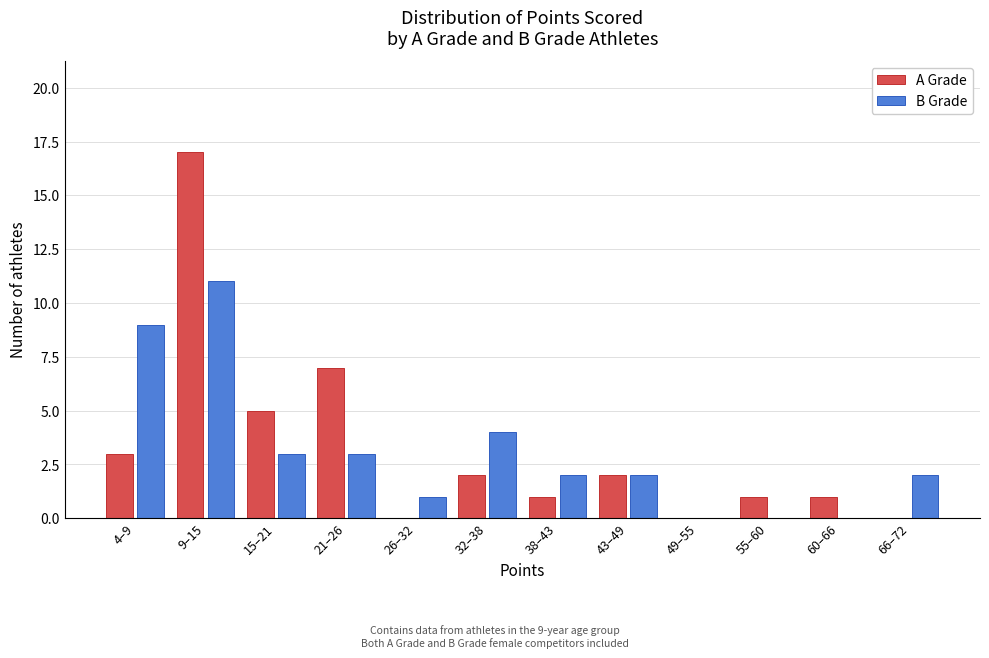

Reading left to right, what are all the values shown in this chart?

A Grade: 4–9=3	9–15=17	15–21=5	21–26=7	26–32=0	32–38=2	38–43=1	43–49=2	49–55=0	55–60=1	60–66=1	66–72=0
B Grade: 4–9=9	9–15=11	15–21=3	21–26=3	26–32=1	32–38=4	38–43=2	43–49=2	49–55=0	55–60=0	60–66=0	66–72=2